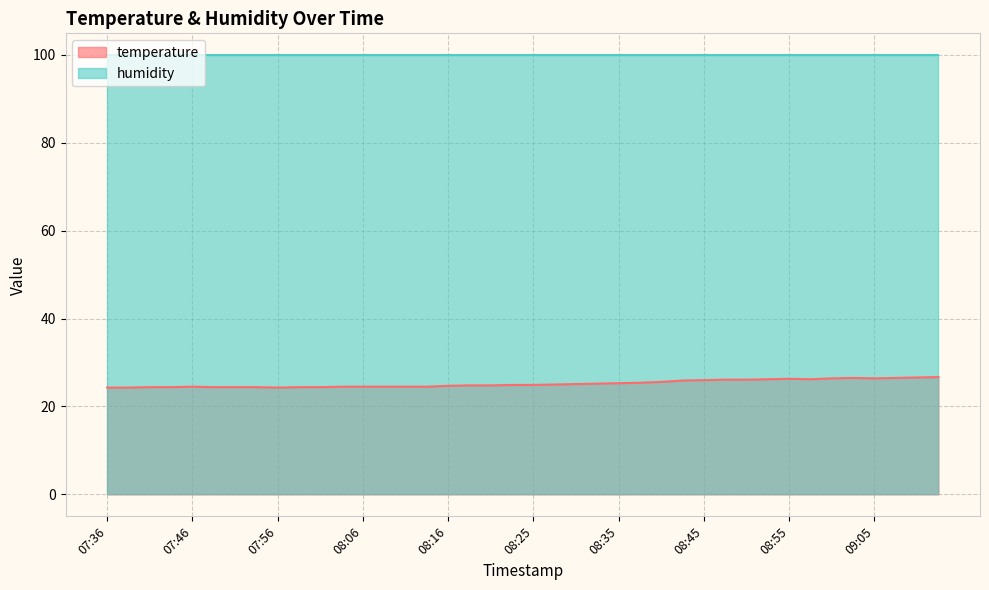

Rank the categories by value from lowest to highest.

07:36, 07:39, 07:56, 07:41, 07:44, 07:49, 07:51, 07:53, 07:58, 08:01, 07:46, 08:03, 08:06, 08:08, 08:11, 08:13, 08:16, 08:18, 08:20, 08:23, 08:25, 08:28, 08:30, 08:33, 08:35, 08:38, 08:40, 08:43, 08:45, 08:48, 08:50, 08:52, 08:57, 08:55, 09:00, 09:05, 09:02, 09:07, 09:10, 09:12